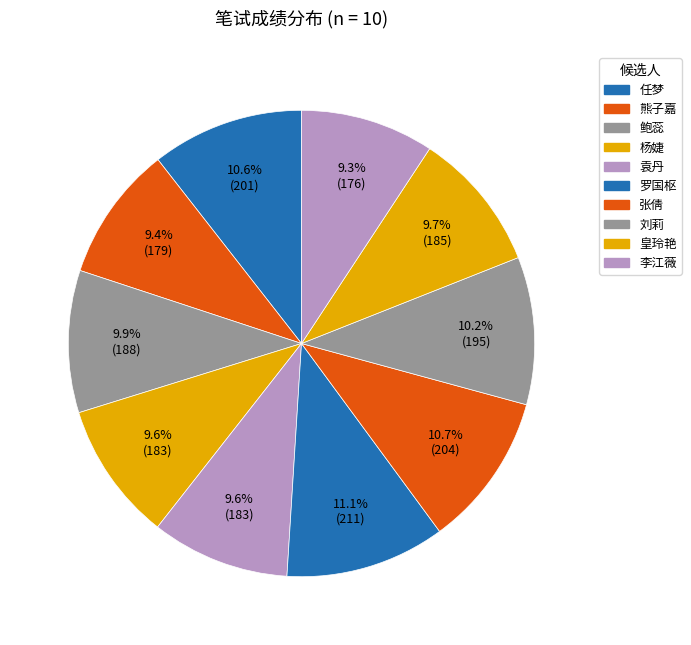

Does 熊子嘉 represent more than half of the total?

No